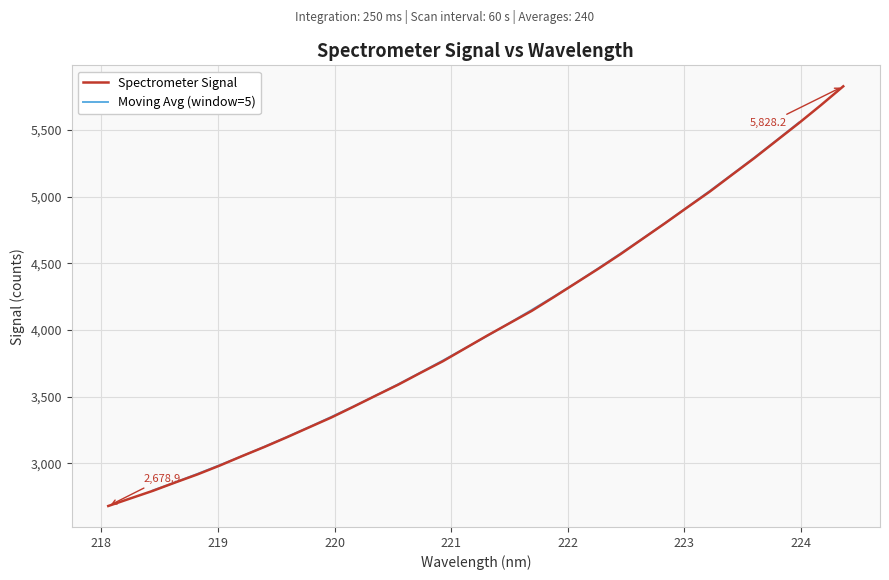

Is it true that the value at 218.442 is 1129.9?

False